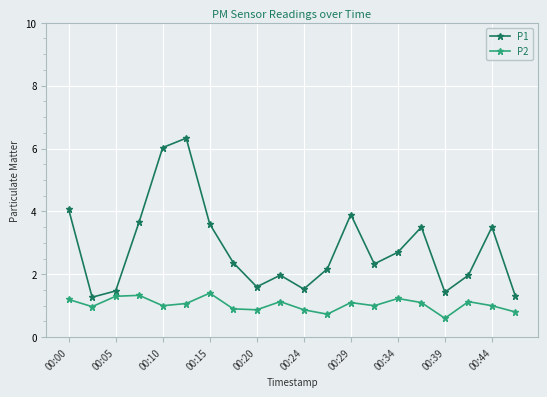

Rank the series by their maximum value, from lowest to highest.

P2, P1